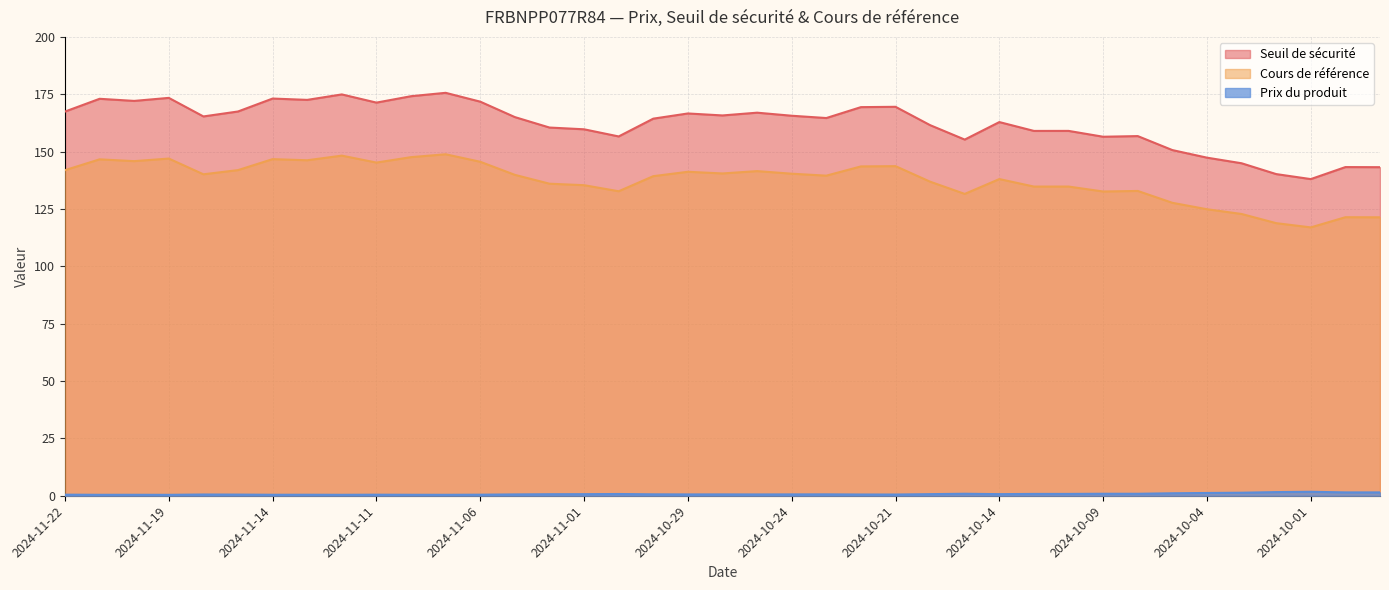

Reading right to left, extract all data points from this chart.

Seuil de sécurité: 143.3	143.3	138.1	140.2	145.0	147.4	150.7	156.8	156.5	159.1	159.1	162.9	155.3	161.6	169.6	169.4	164.7	165.7	167.0	165.8	166.7	164.4	156.7	159.8	160.5	165.1	171.8	175.7	174.2	171.4	175.0	172.6	173.2	167.5	165.4	173.5	172.2	173.1	167.5
Cours de référence: 121.4	121.4	117.0	118.8	122.8	124.9	127.7	132.9	132.7	134.8	134.8	138.1	131.6	136.9	143.7	143.6	139.6	140.4	141.5	140.5	141.2	139.3	132.8	135.4	136.1	139.9	145.6	148.9	147.6	145.3	148.3	146.3	146.8	142.0	140.2	147.0	145.9	146.7	141.9
Prix du produit: 1.5	1.5	1.7	1.6	1.3	1.2	1.1	0.9	0.9	0.8	0.8	0.7	0.9	0.7	0.5	0.5	0.6	0.6	0.6	0.6	0.6	0.6	0.8	0.7	0.7	0.6	0.5	0.4	0.4	0.5	0.4	0.4	0.4	0.5	0.5	0.4	0.4	0.4	0.5